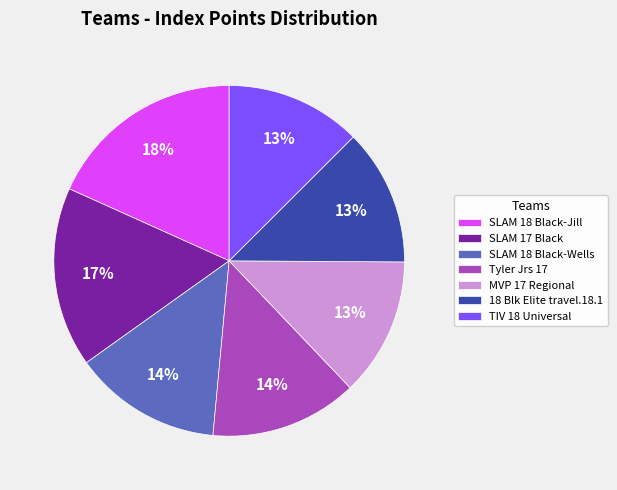

How many slices are in this pie chart?

7